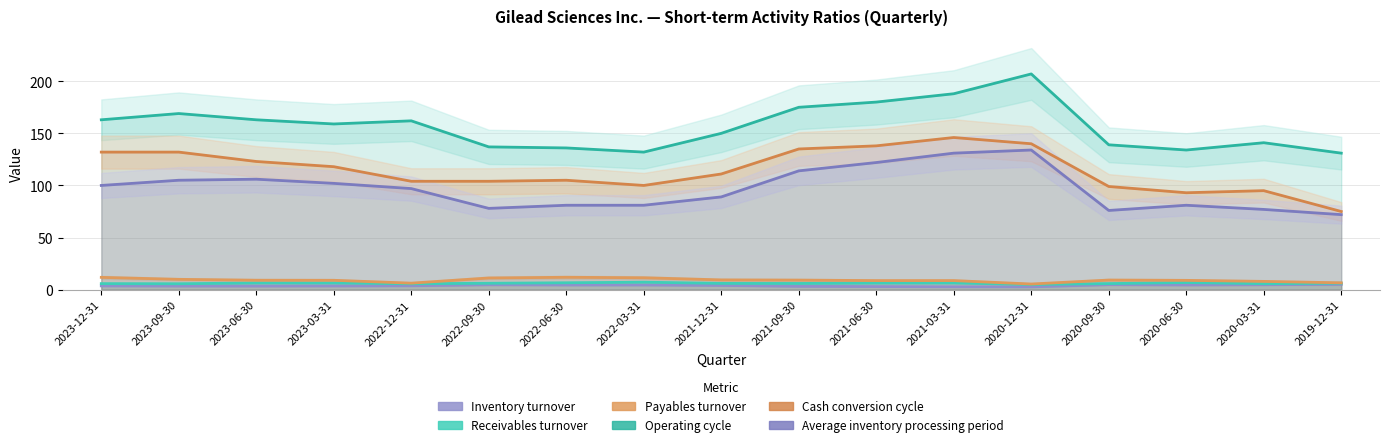

The Receivables turnover series shows 11.4 at 2020-06-30. True or false?

False